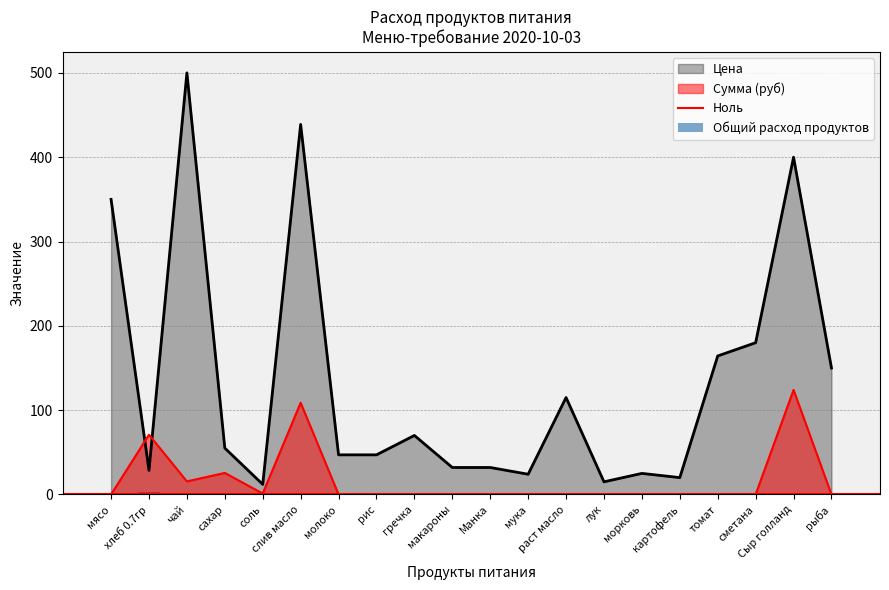

What is the average value of the Общий расход продуктов series?

0.2